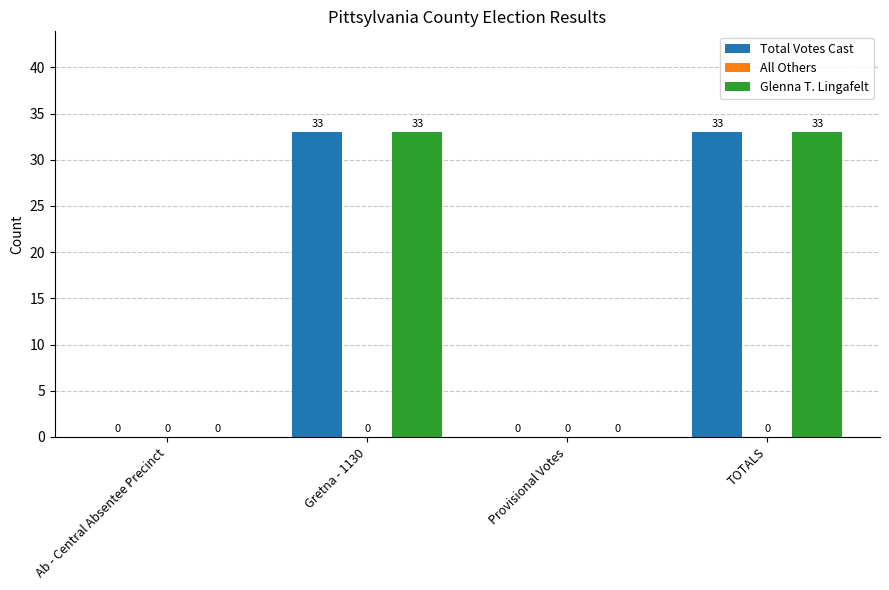

How many Total Votes Cast values are between 0 and 33?

4